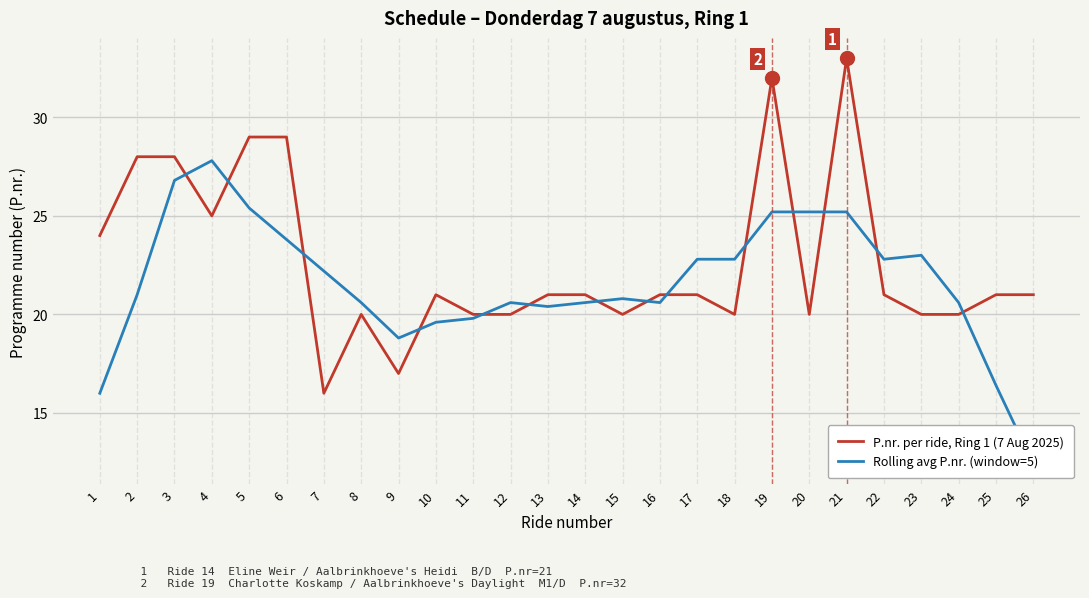

What is the sum of the P.nr. per ride, Ring 1 (7 Aug 2025) values at 4 and 6?

54